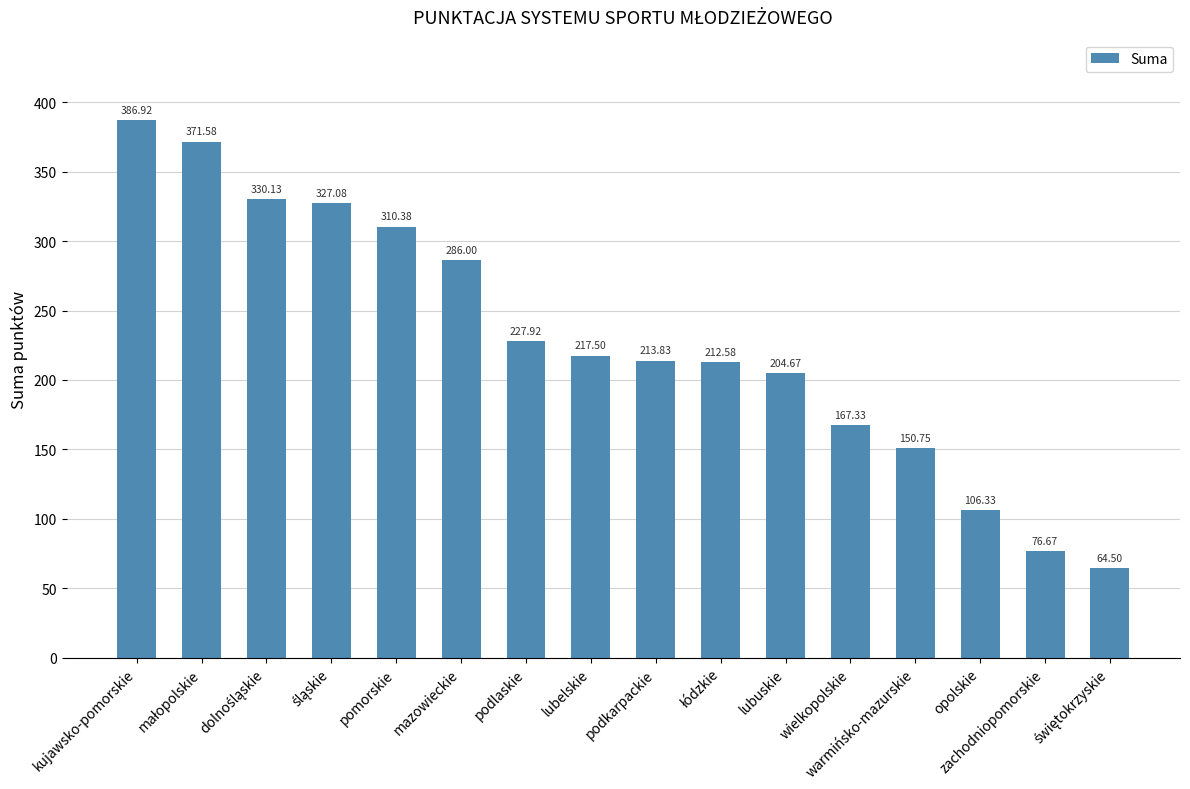

What is the difference between the maximum and minimum values?

322.4